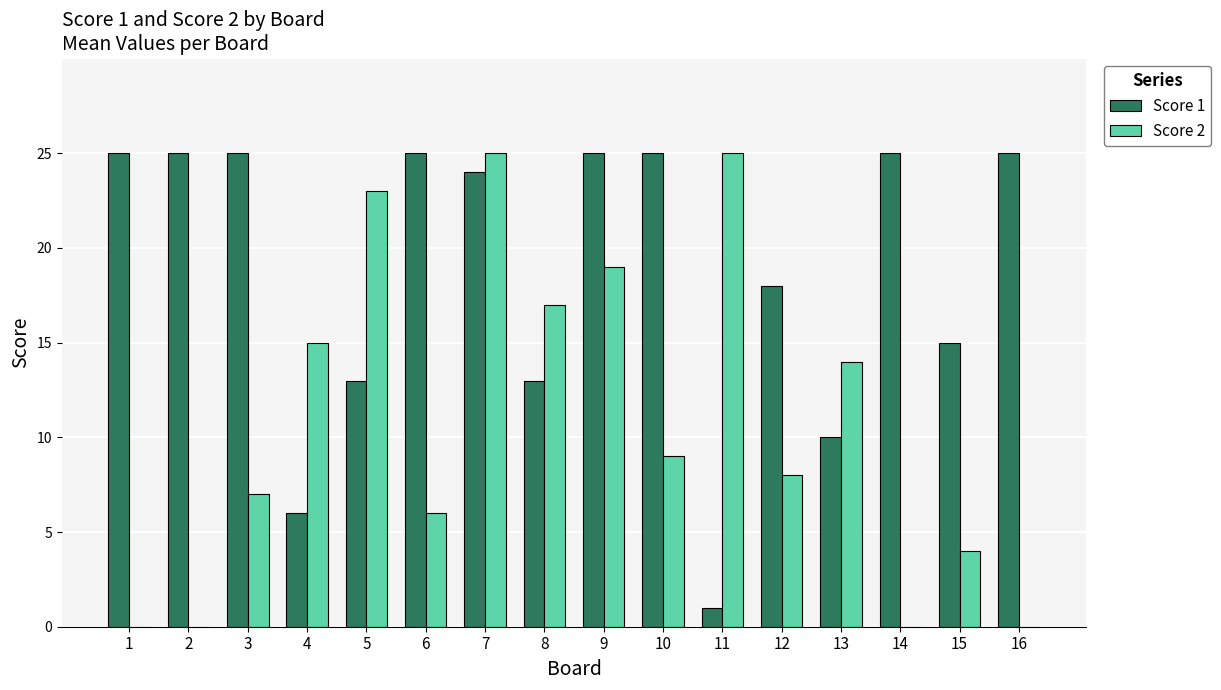

The value of Score 2 at 2 is 0. True or false?

True